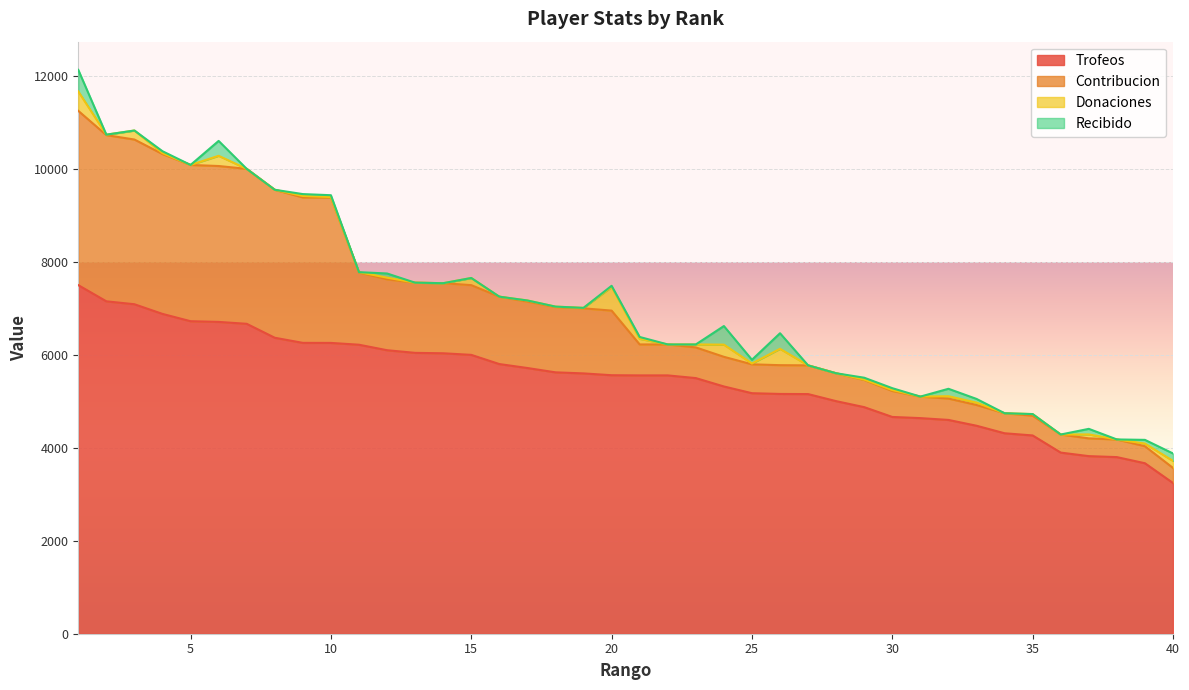

How many interior local valleys does the Recibido series have?

5